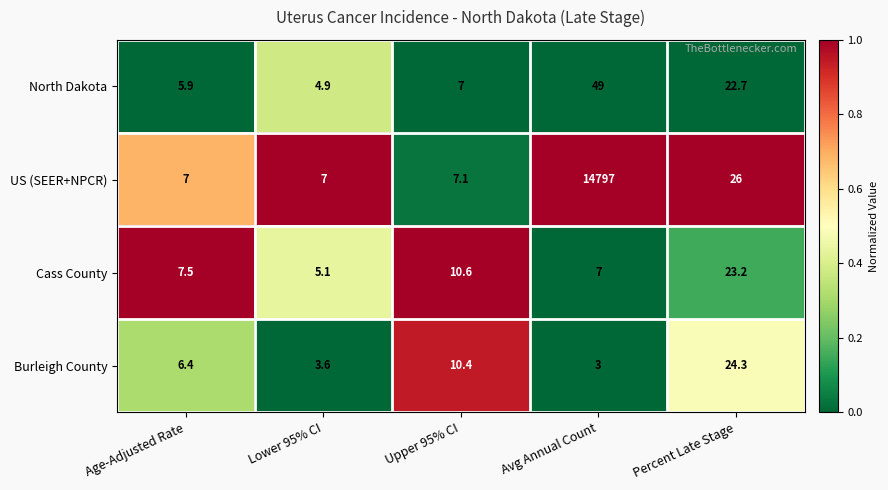

Reading left to right, extract all data points from this chart.

North Dakota: Age-Adjusted Rate=5.9	Lower 95% CI=4.9	Upper 95% CI=7.0	Avg Annual Count=49.0	Percent Late Stage=22.7
US (SEER+NPCR): Age-Adjusted Rate=7.0	Lower 95% CI=7.0	Upper 95% CI=7.1	Avg Annual Count=14797.0	Percent Late Stage=26.0
Cass County: Age-Adjusted Rate=7.5	Lower 95% CI=5.1	Upper 95% CI=10.6	Avg Annual Count=7.0	Percent Late Stage=23.2
Burleigh County: Age-Adjusted Rate=6.4	Lower 95% CI=3.6	Upper 95% CI=10.4	Avg Annual Count=3.0	Percent Late Stage=24.3